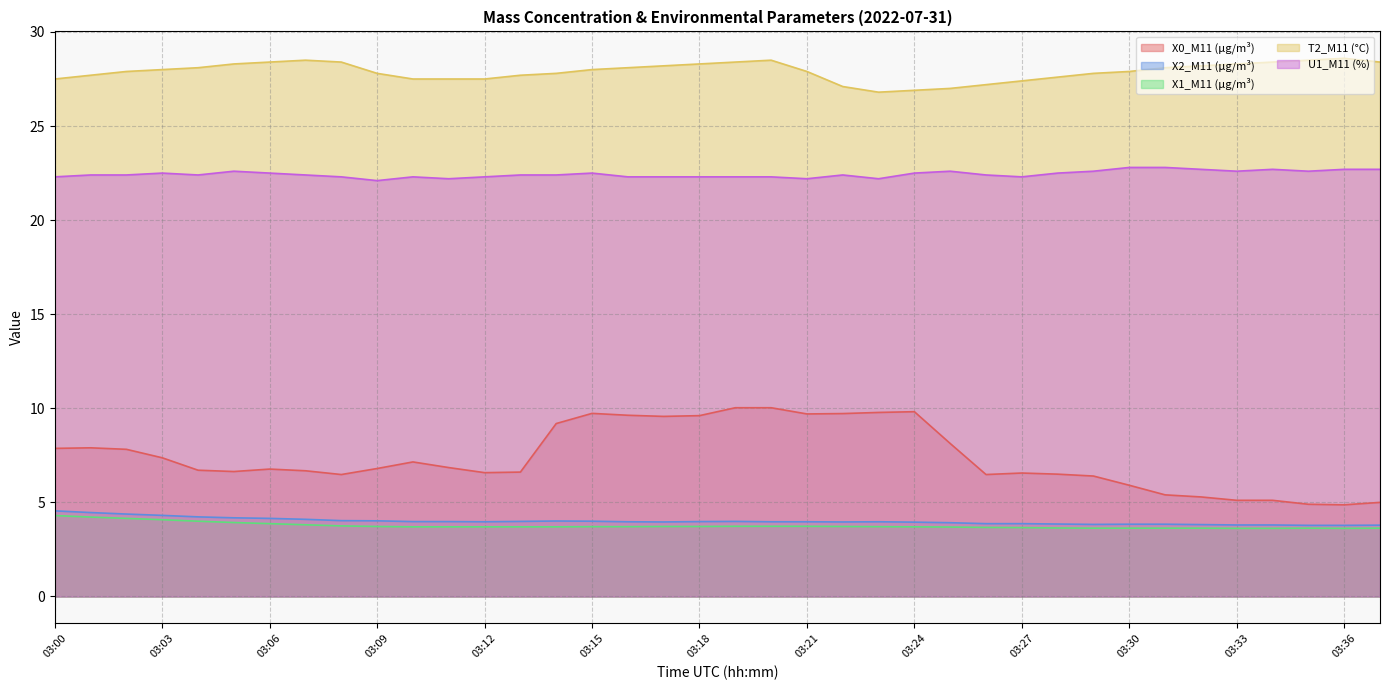

At how many categories does at least one series exceed 10?

38